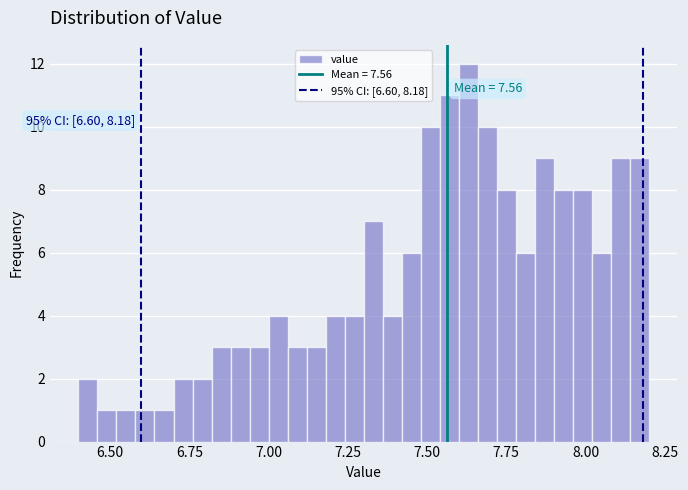

Read against the x-axis, roughly where is the centre of the tallest bar?

7.65